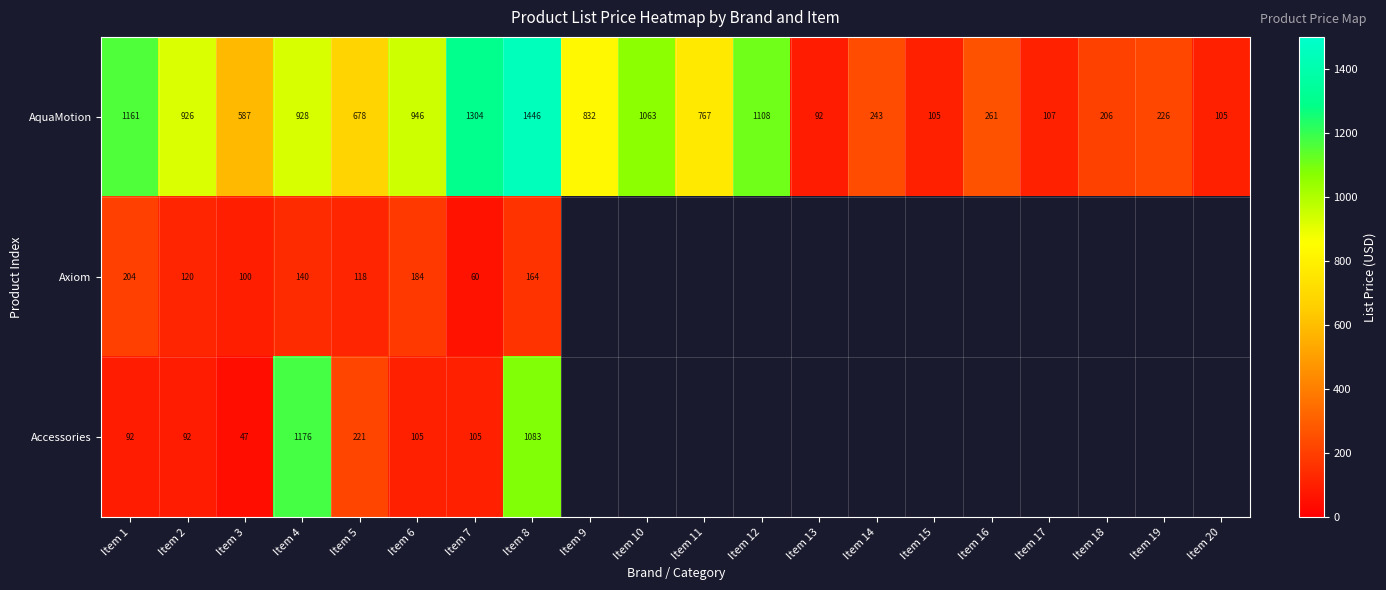

What is the total value across all series at Item 9?

831.6